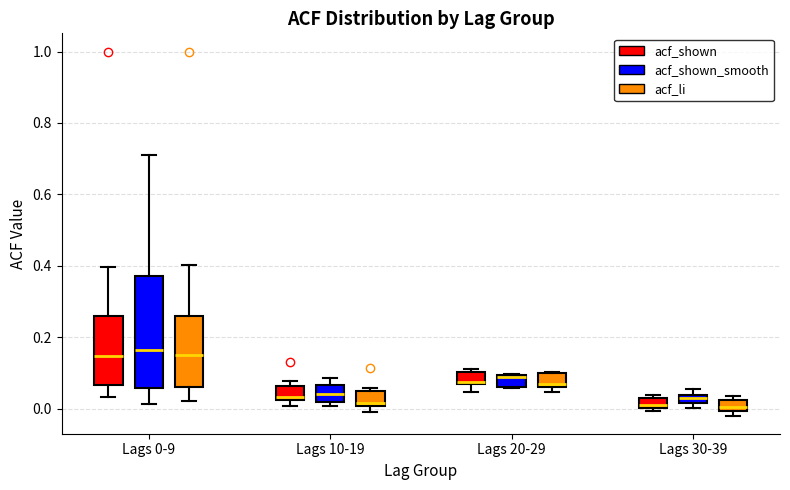

Which box is the tallest, from its lower edge to its upper edge?

Lags 0-9 (acf_shown_smooth)